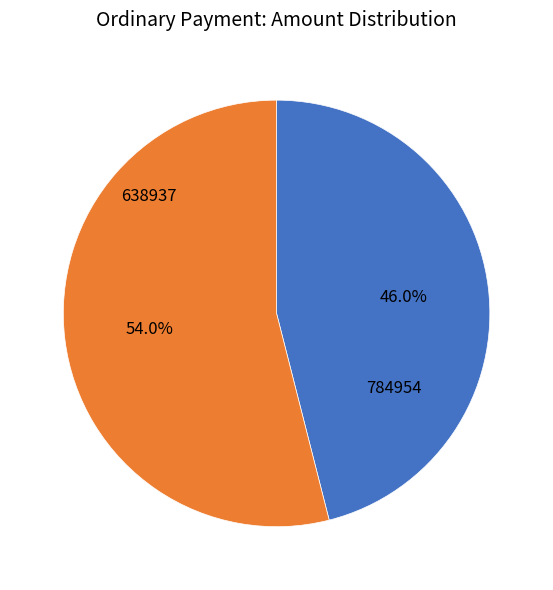

How many segments does this pie chart have?

2